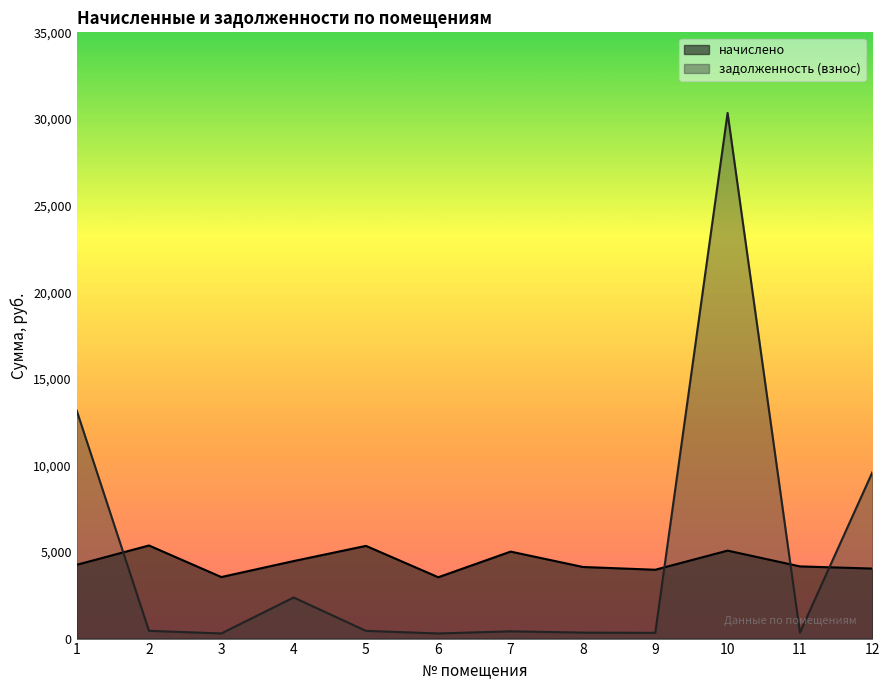

What is the total value across all series at 2?

5823.1